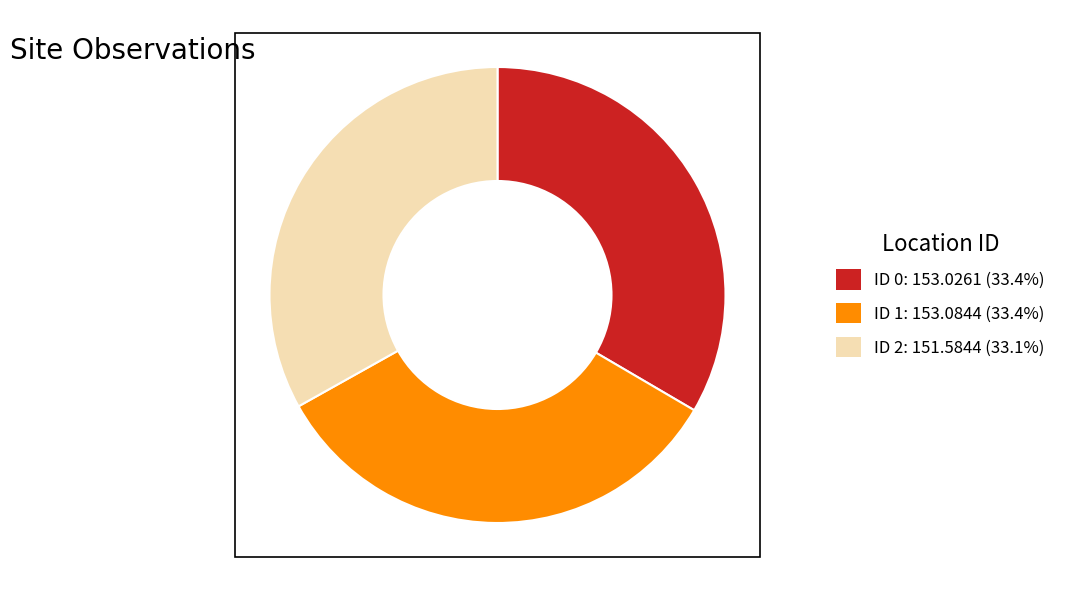

Is there any slice that represents more than half of the pie?

No